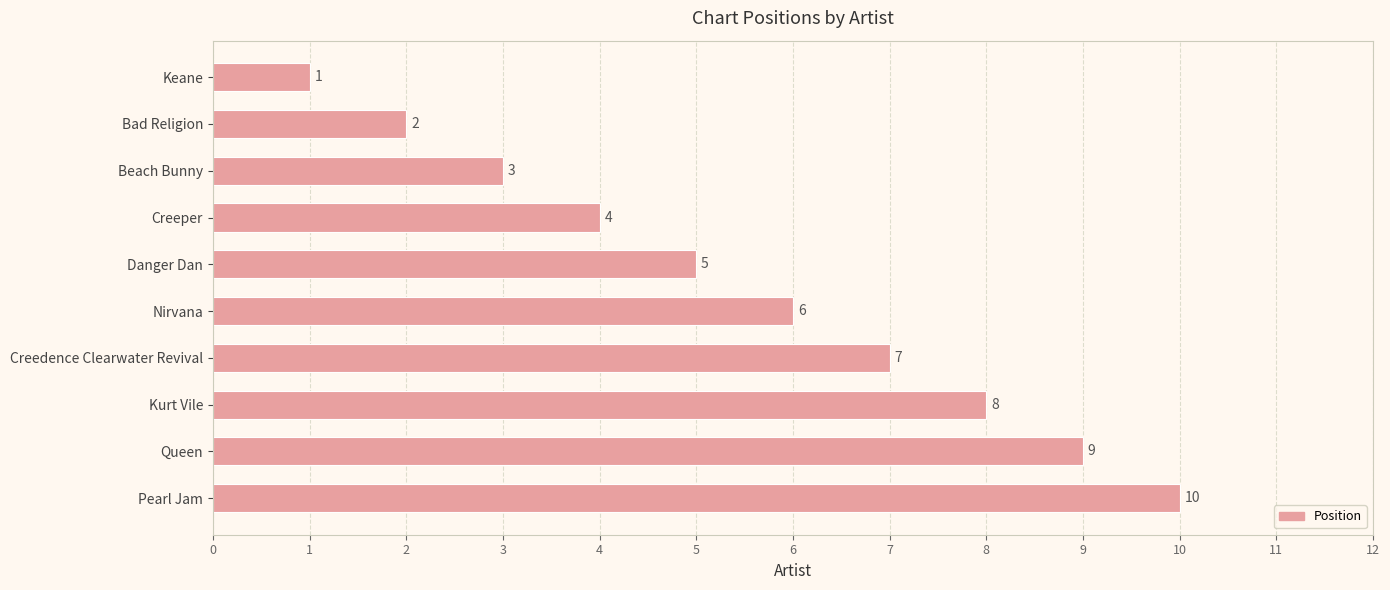

What is the change in value from Creedence Clearwater Revival to Pearl Jam?

+3